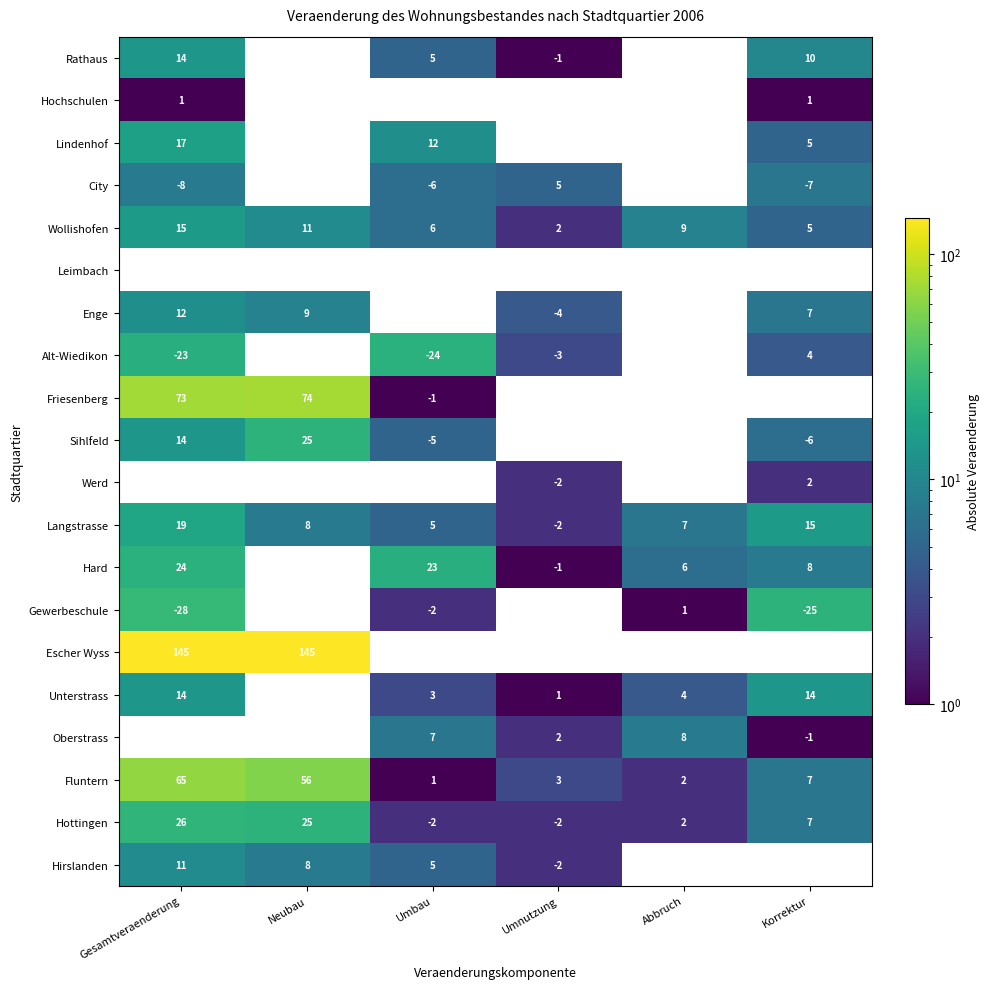

At which category is the sum across all series the highest?

Gesamtveraenderung